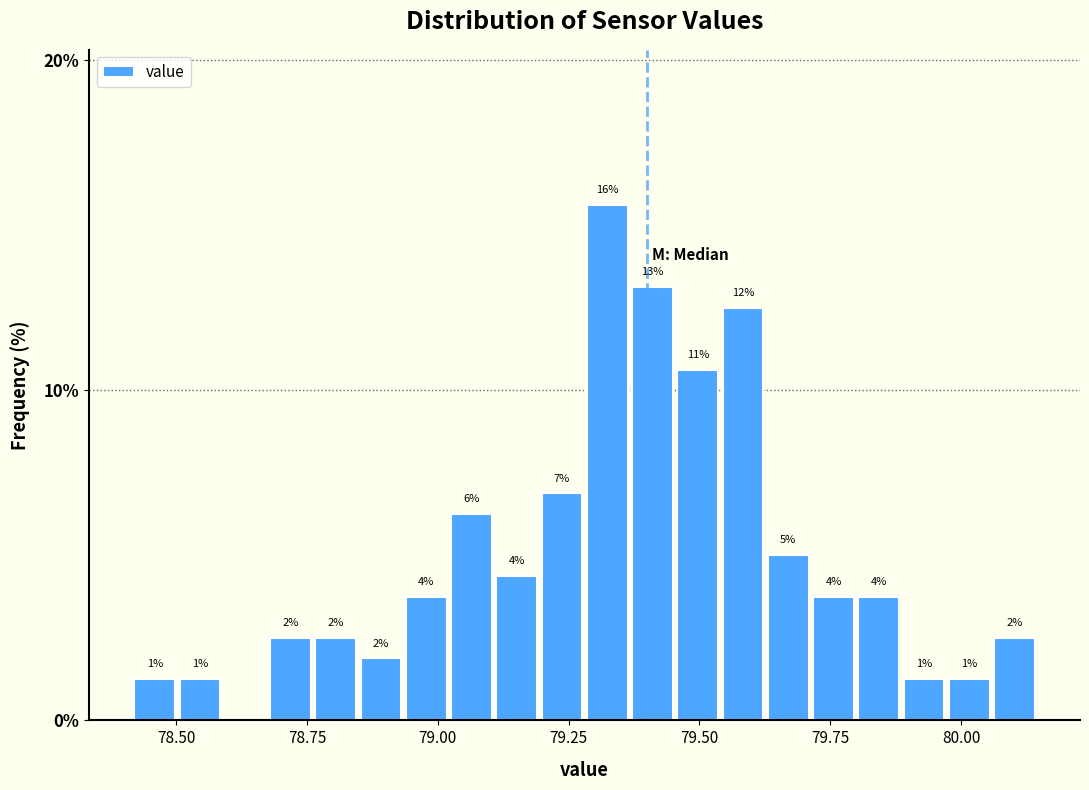

Around what value on the x-axis is the tallest bar? Give the approximate position of its centre, as read against the axis.

79.30